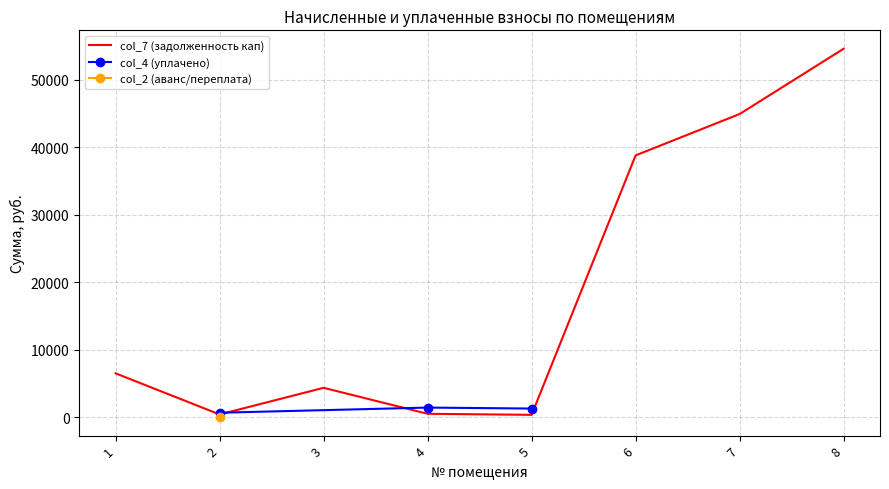

The value of col_2 (аванс/переплата) at 2 is 0.5. True or false?

True